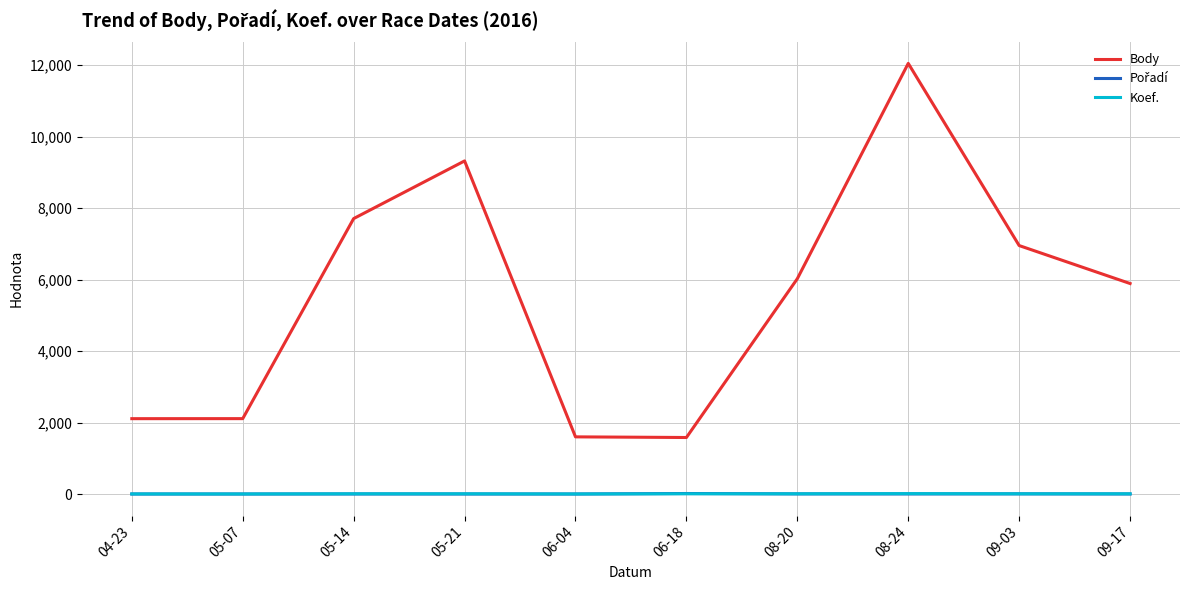

At which category does the chart reach its peak across all series?

08-24